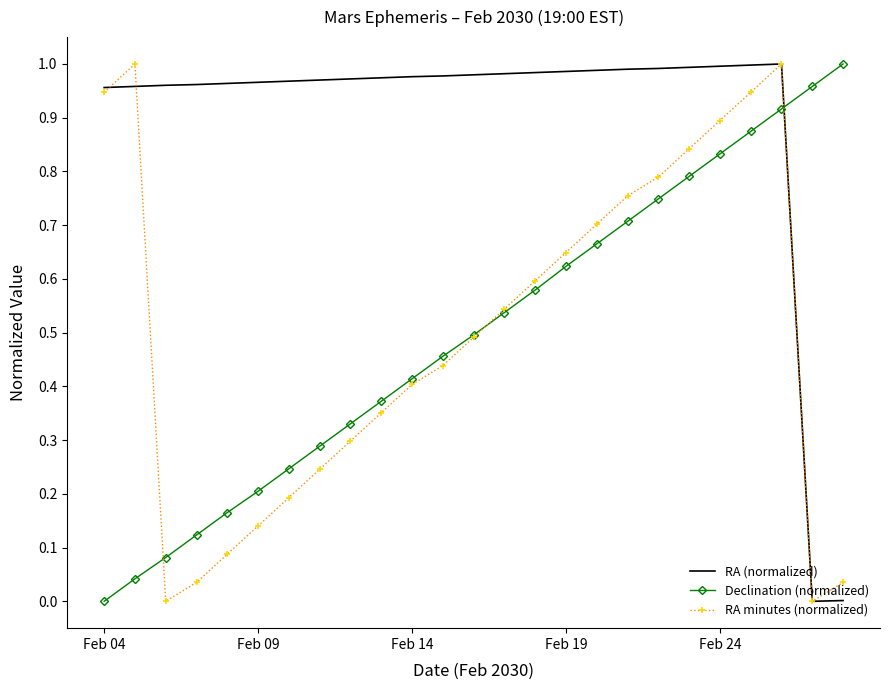

Which series ends up on top after the final intersection of Declination (normalized) and RA (normalized)?

Declination (normalized)